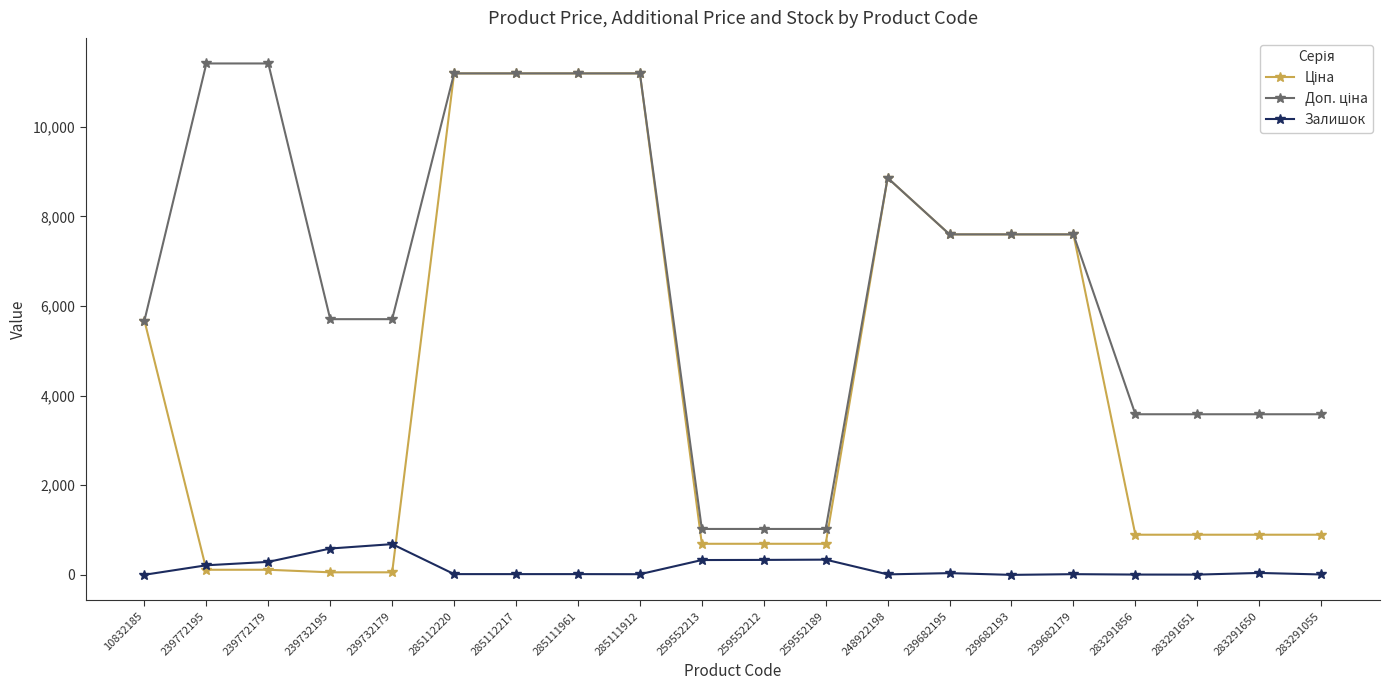

What is the total value across all series at 259552189?

2058.3